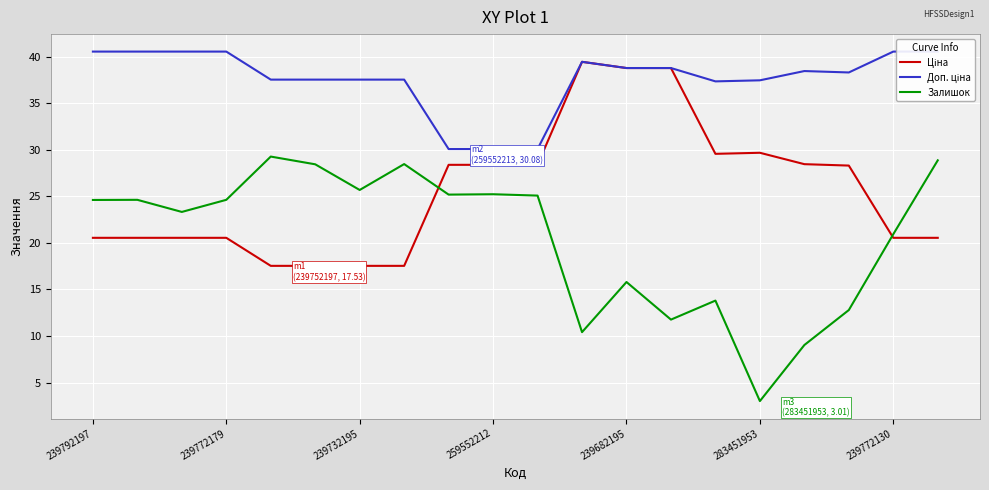

Which category has the lowest value in the Залишок series?

283451953